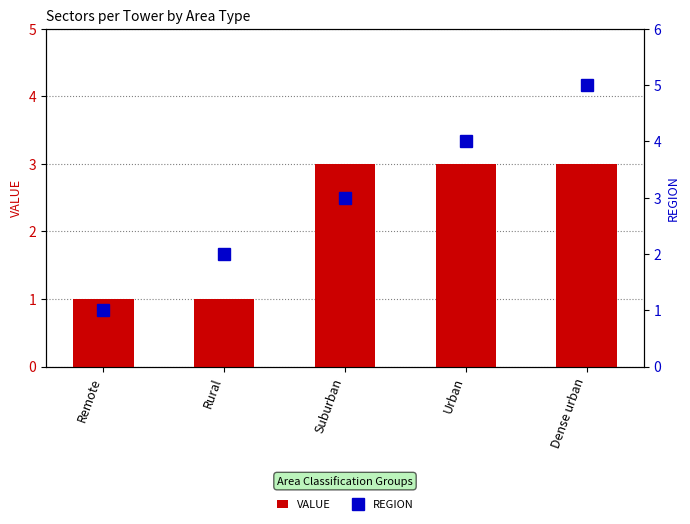

What is the difference between the highest and lowest values at Dense urban?

2